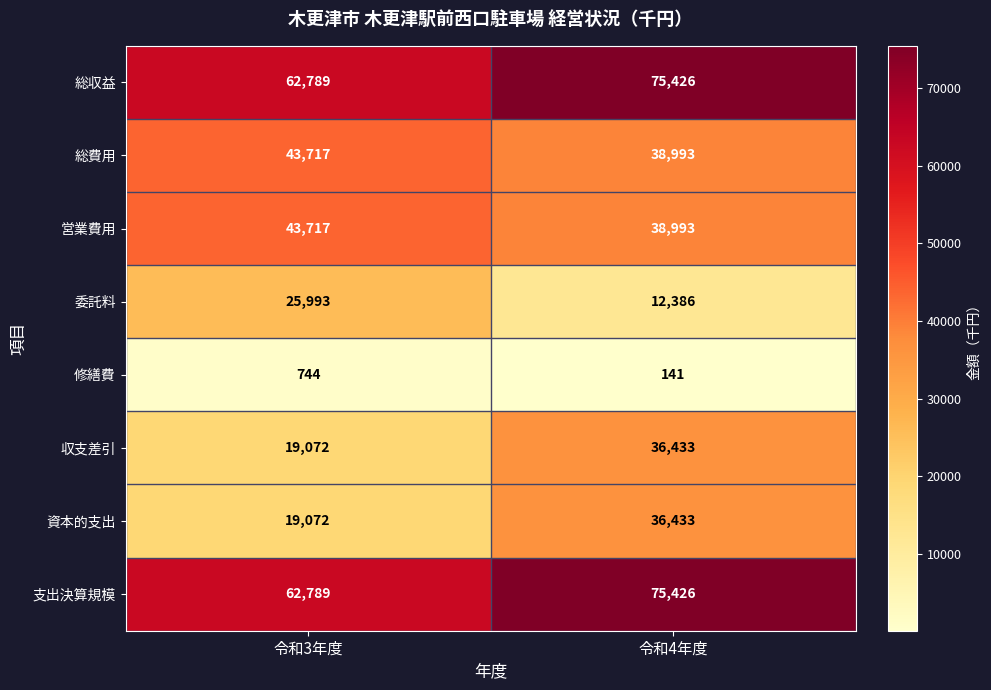

Reading left to right, transcribe all the data shown in this chart.

総収益: 令和3年度=62789	令和4年度=75426
総費用: 令和3年度=43717	令和4年度=38993
営業費用: 令和3年度=43717	令和4年度=38993
委託料: 令和3年度=25993	令和4年度=12386
修繕費: 令和3年度=744	令和4年度=141
収支差引: 令和3年度=19072	令和4年度=36433
資本的支出: 令和3年度=19072	令和4年度=36433
支出決算規模: 令和3年度=62789	令和4年度=75426